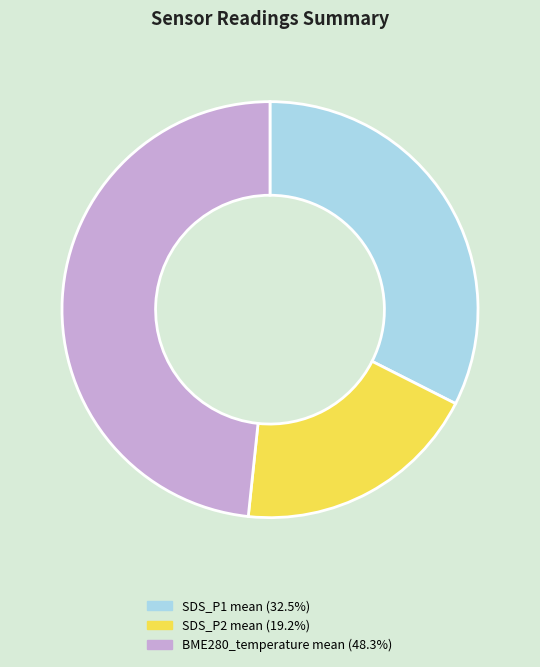

Between BME280_temperature mean and SDS_P2 mean, which is larger?

BME280_temperature mean